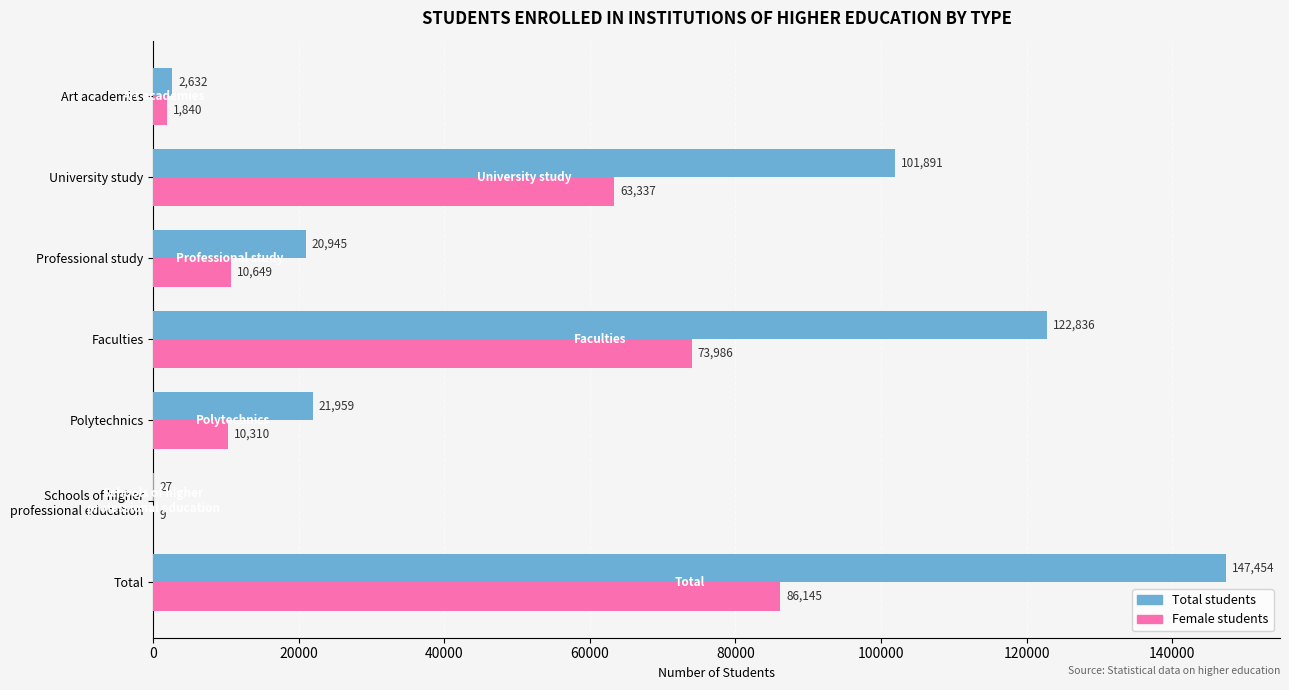

The value of Female students at Faculties is 73986. True or false?

True